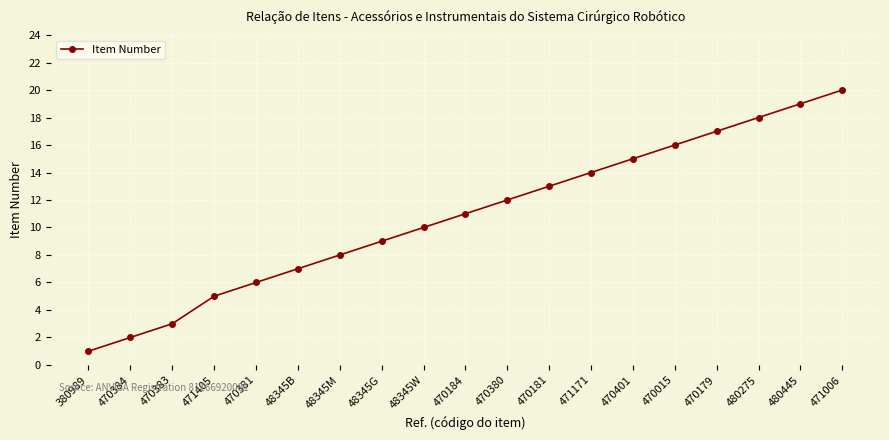

What is the difference between the second highest and second lowest values?

17